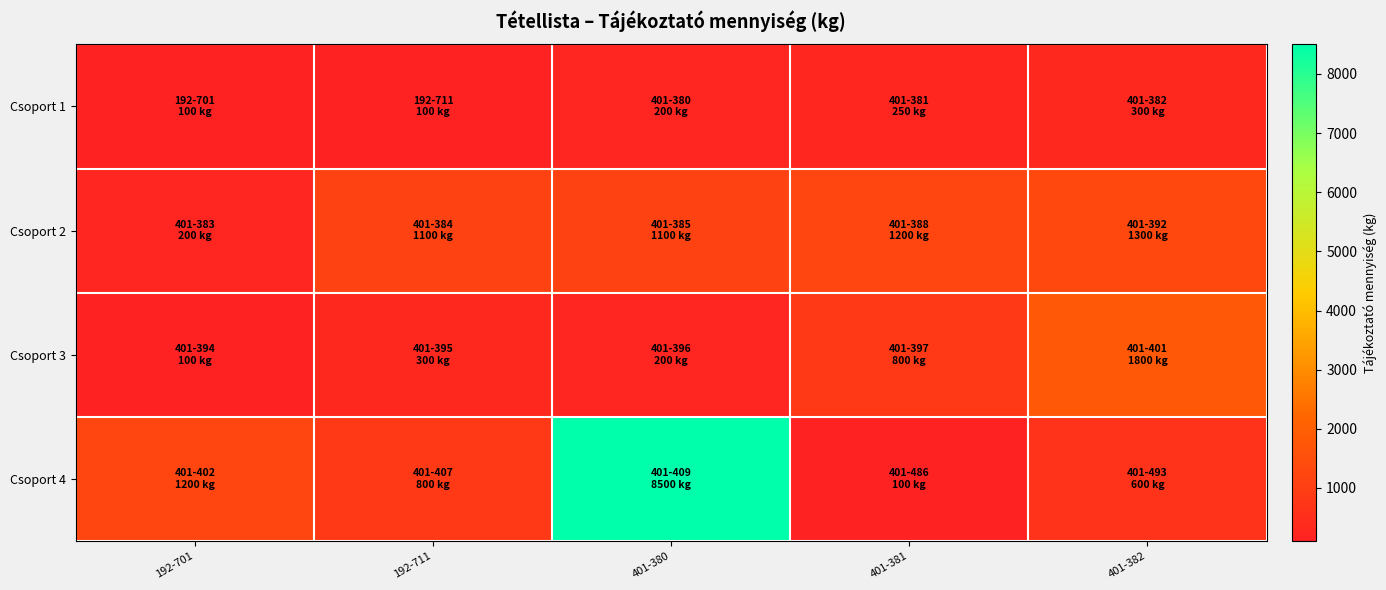

Reading right to left, what are all the values shown in this chart?

Csoport 1: 401-382=300	401-381=250	401-380=200	192-711=100	192-701=100
Csoport 2: 401-382=1300	401-381=1200	401-380=1100	192-711=1100	192-701=200
Csoport 3: 401-382=1800	401-381=800	401-380=200	192-711=300	192-701=100
Csoport 4: 401-382=600	401-381=100	401-380=8500	192-711=800	192-701=1200